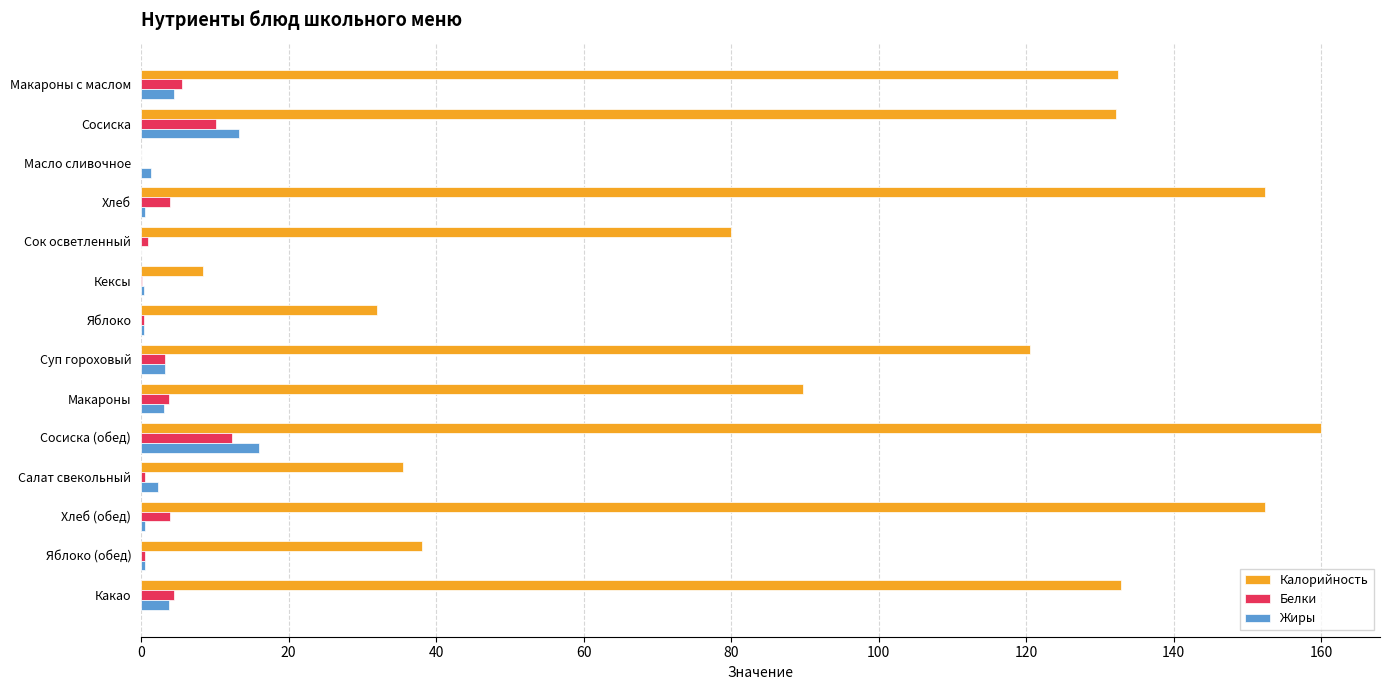

Which label corresponds to the largest value in the chart?

Сосиска (обед)